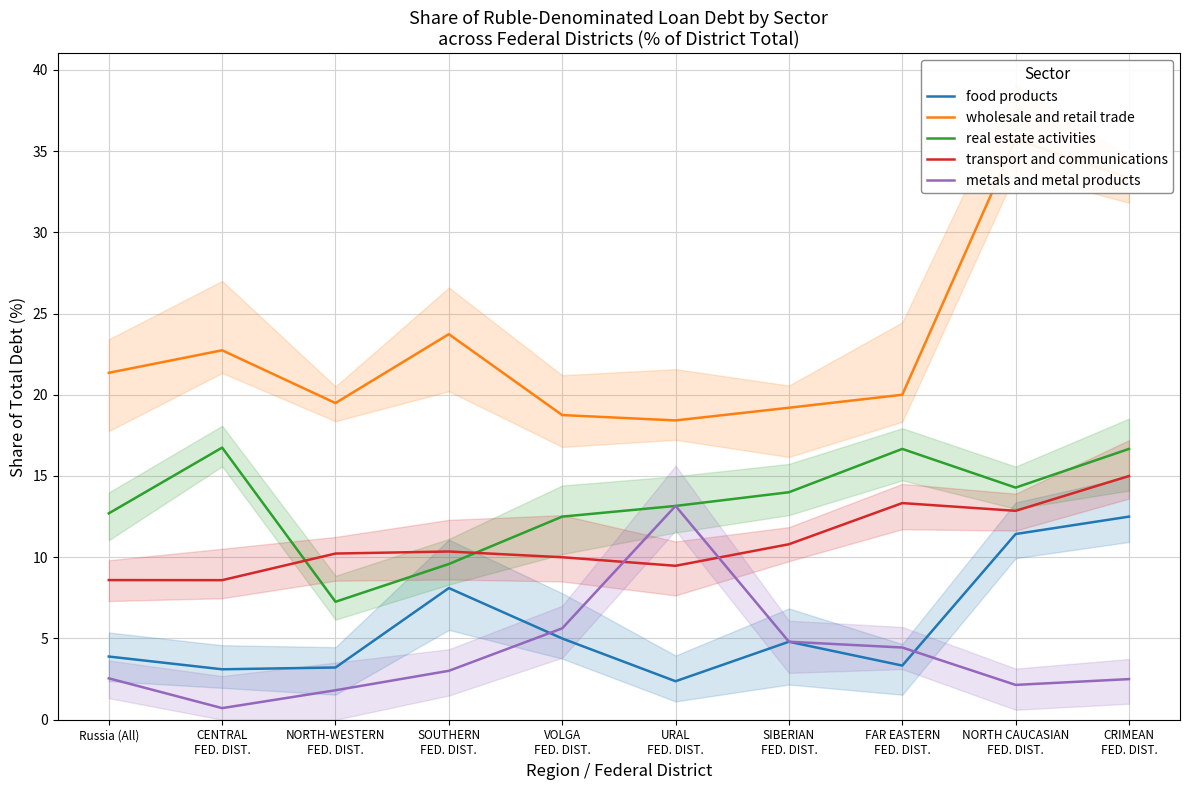

How many intersections are there between food products and metals and metal products?

2